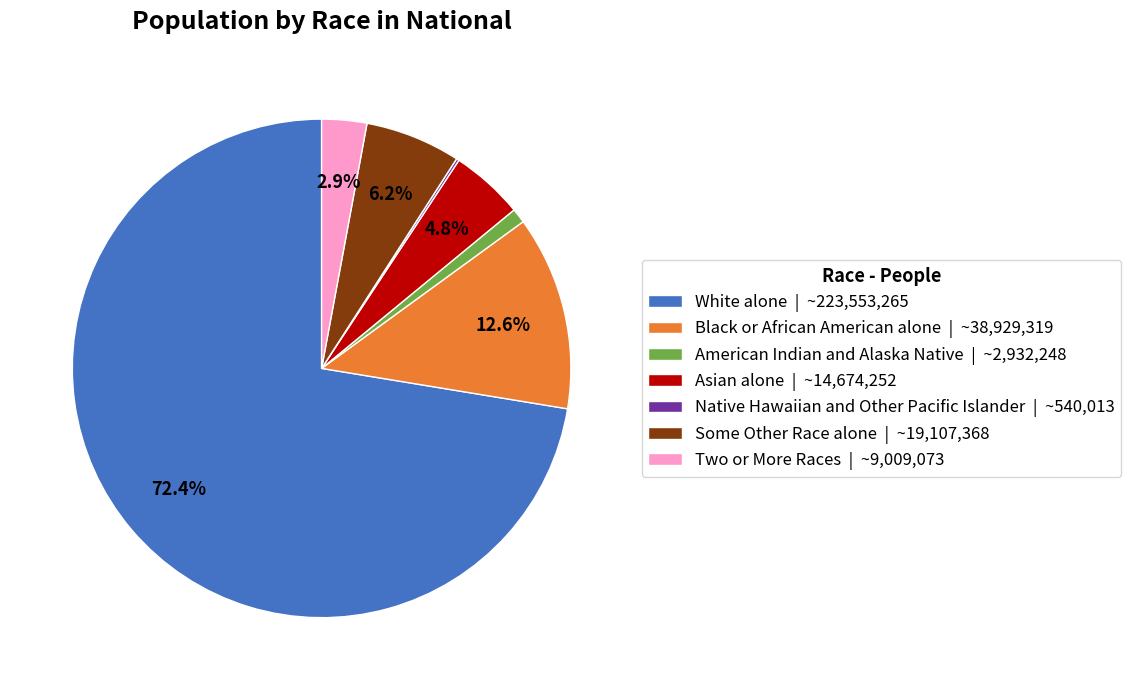

Approximately how many times larger is the value at Some Other Race alone compared to American Indian and Alaska Native?

6.5